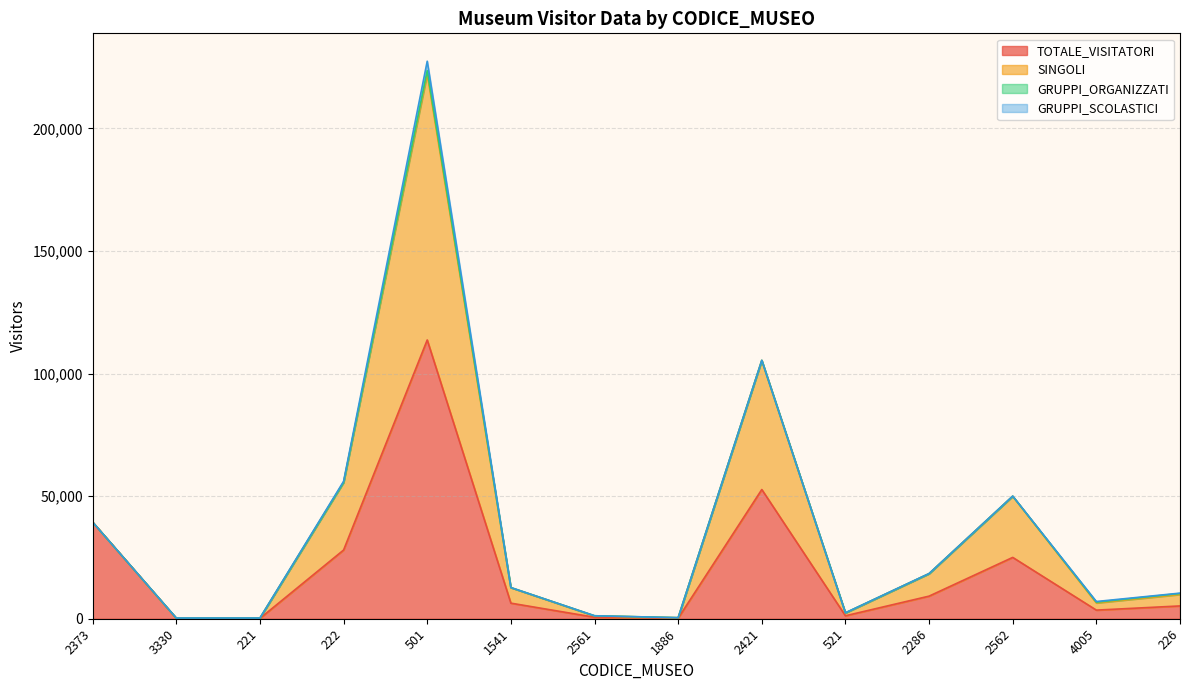

Where is the first local maximum for TOTALE_VISITATORI?

501